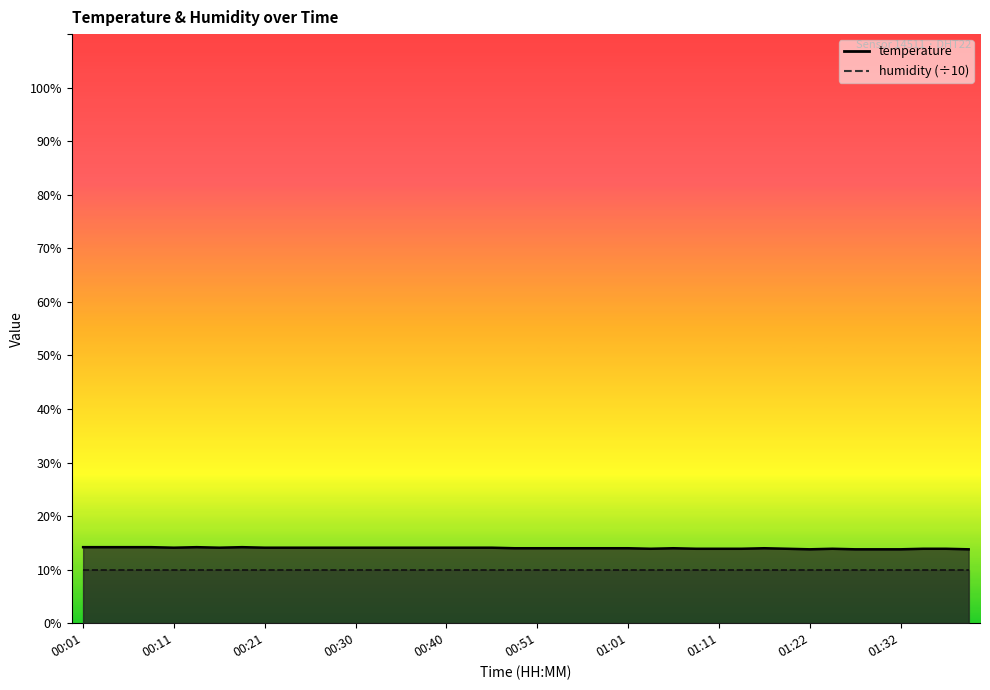

What is the value of the 25th point from the left?

14.0